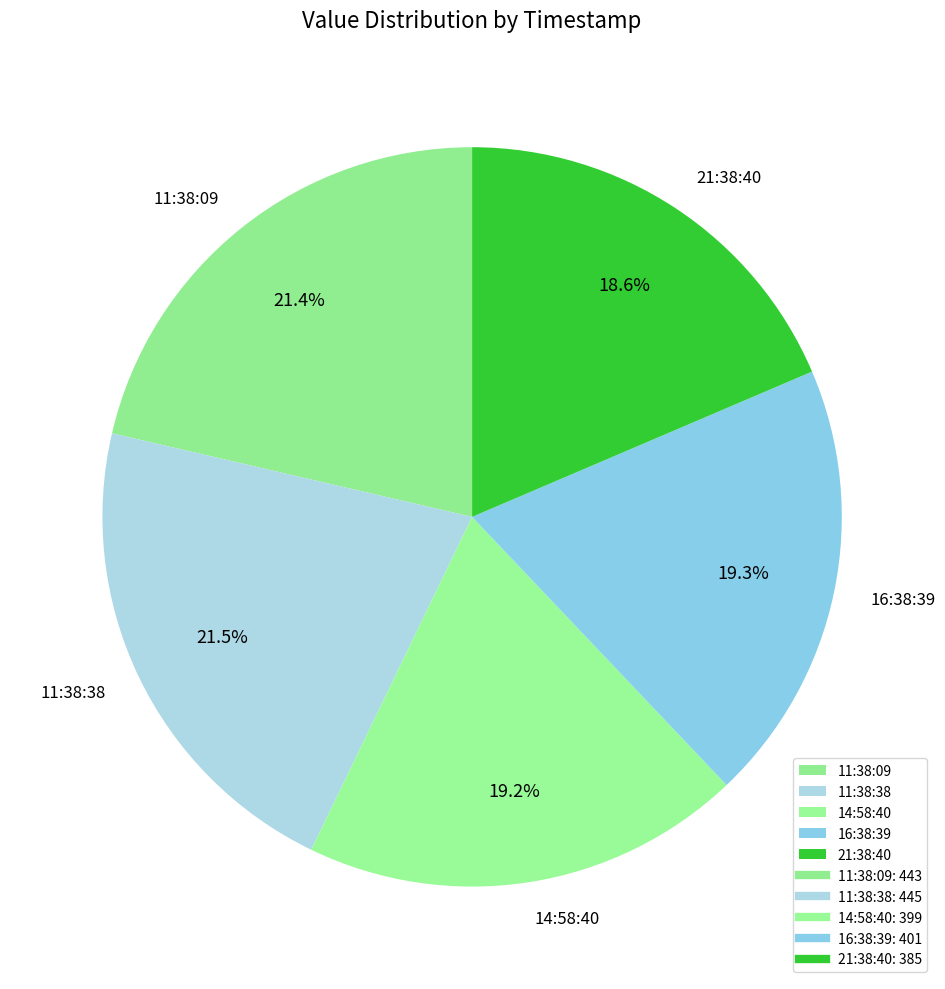

Is the sum of 16:38:39 and 21:38:40 greater than half?

No